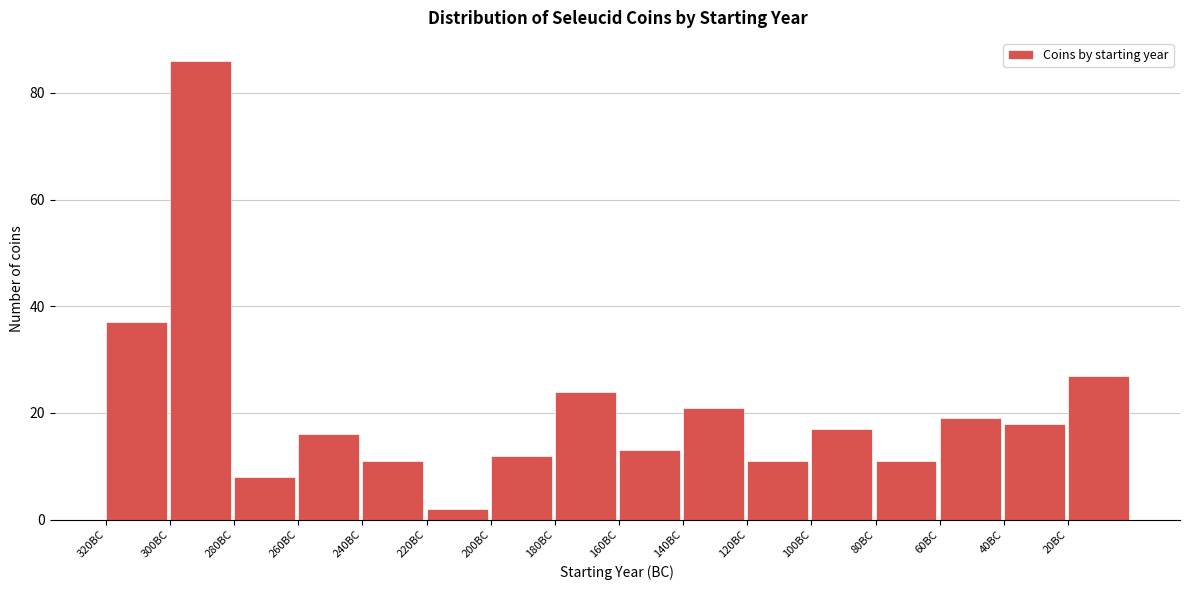

Reading left to right, what are all the values shown in this chart?

37	86	8	16	11	2	12	24	13	21	11	17	11	19	18	27